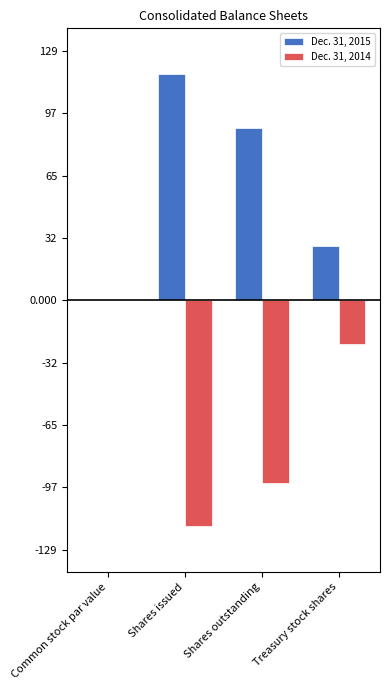

What is the greatest value displayed?

117.5